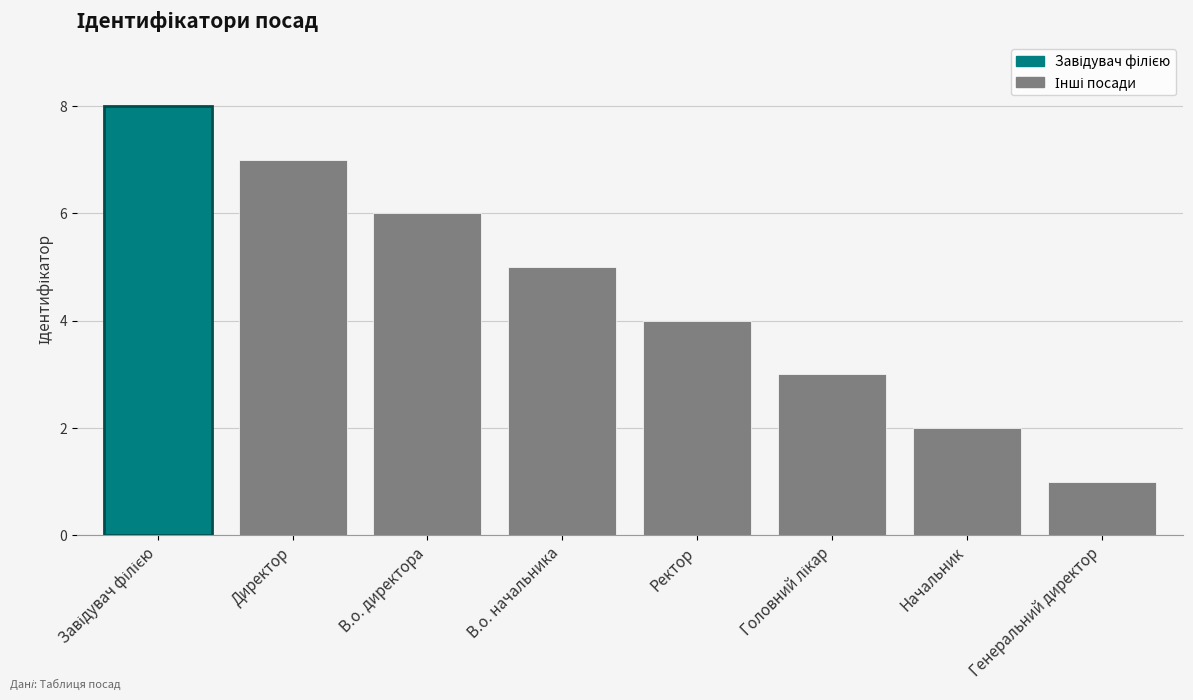

Reading left to right, list all the values displayed in this chart.

8	7	6	5	4	3	2	1